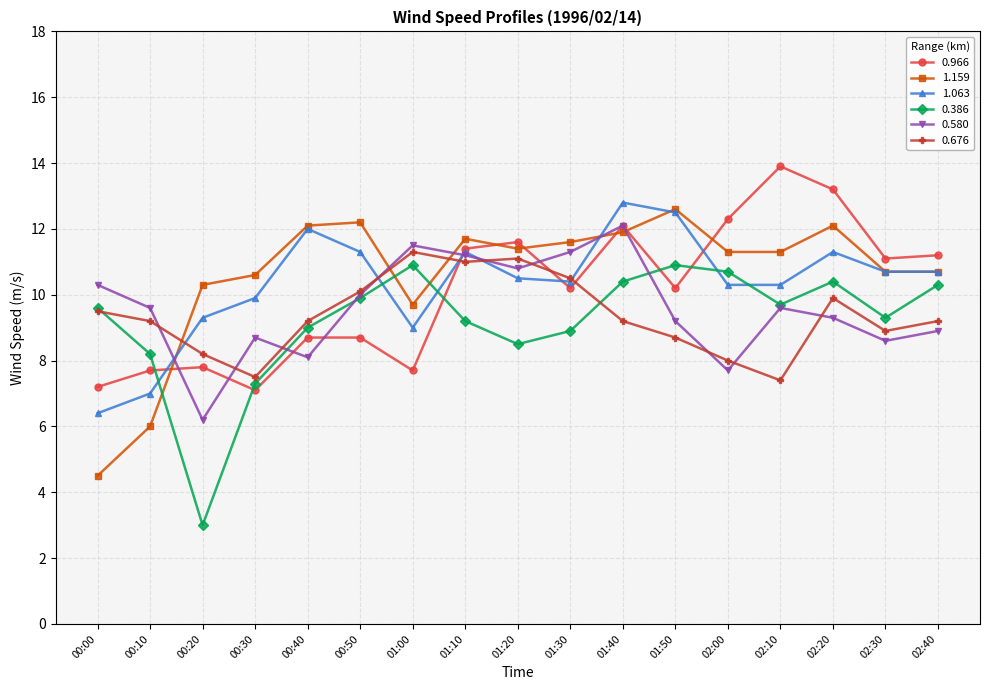

What is the lowest value of the 1.063 series?

6.4